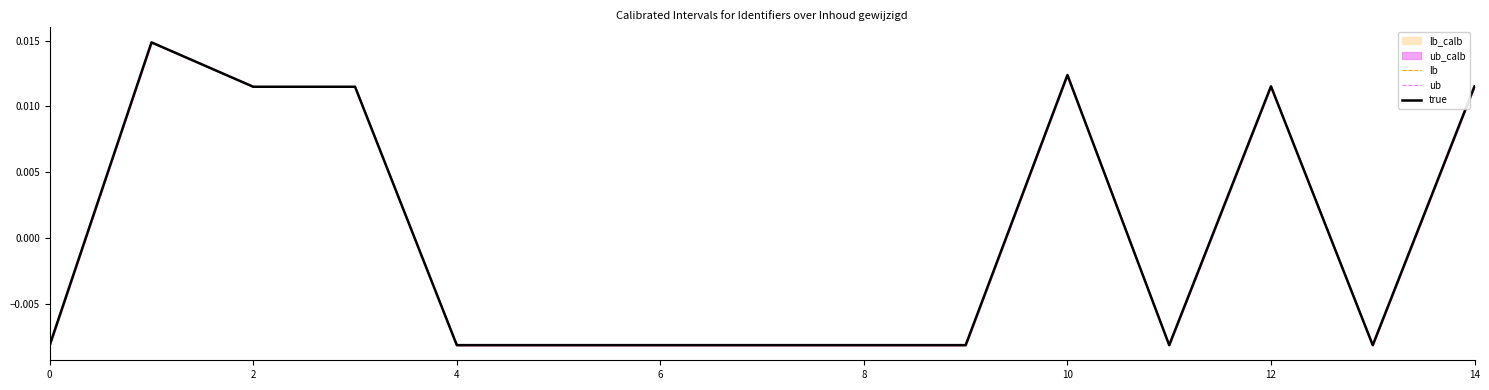

At how many categories does at least one series exceed 0?

6